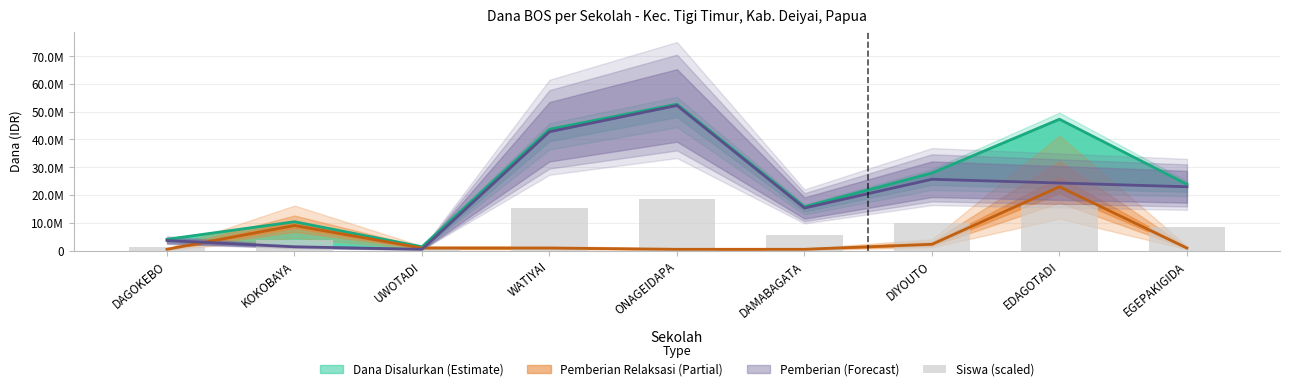

At which label does the data first exceed 8347500?

WATIYAI